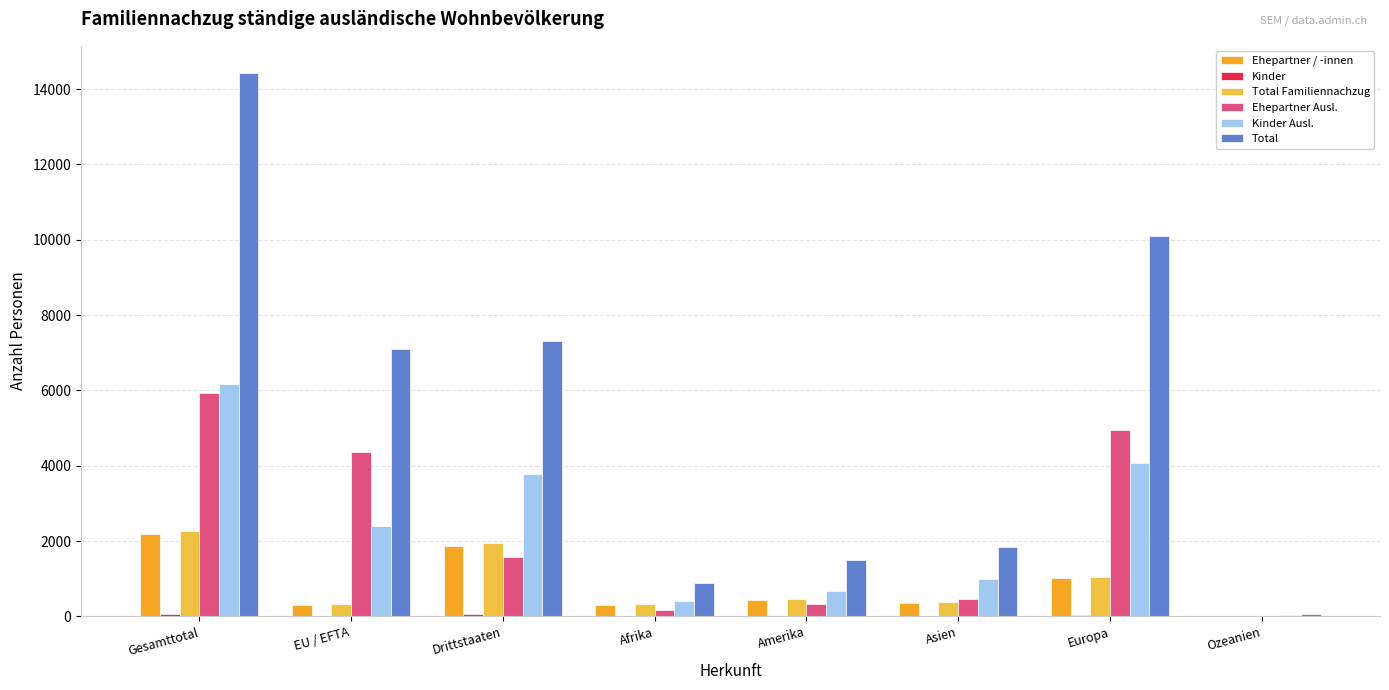

How many distinct data groups are displayed?

6